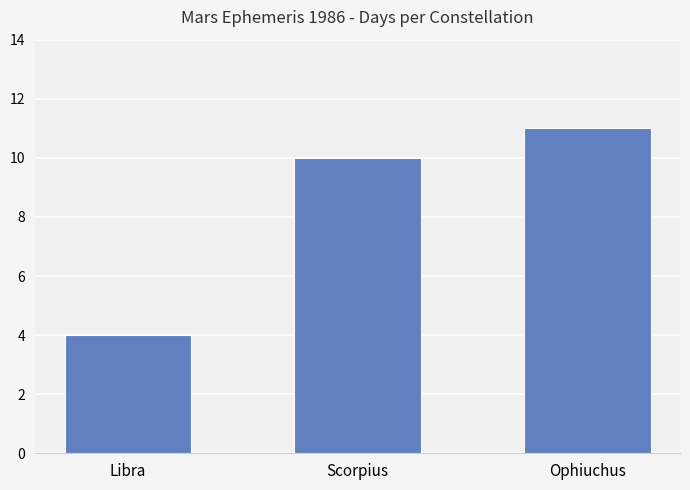

List the labels in order of value, smallest first.

Libra, Scorpius, Ophiuchus